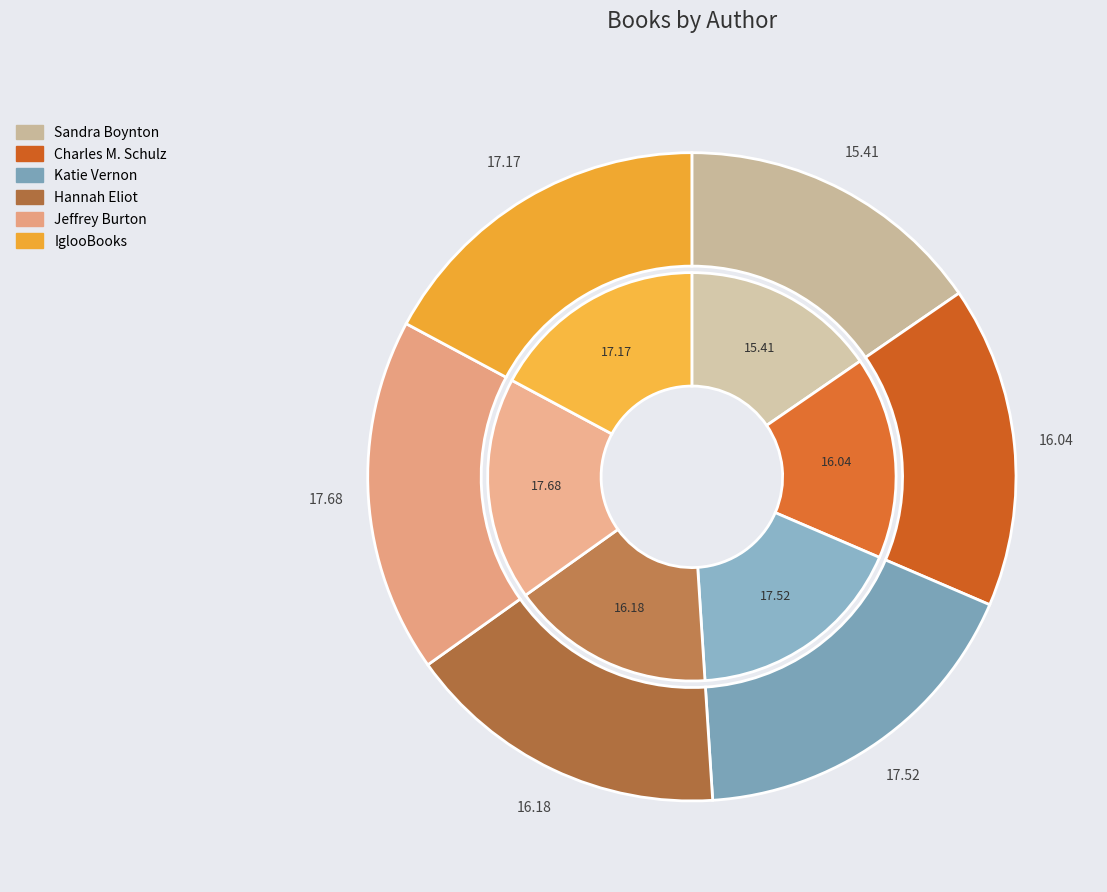

Which slice is the largest?

Jeffrey Burton